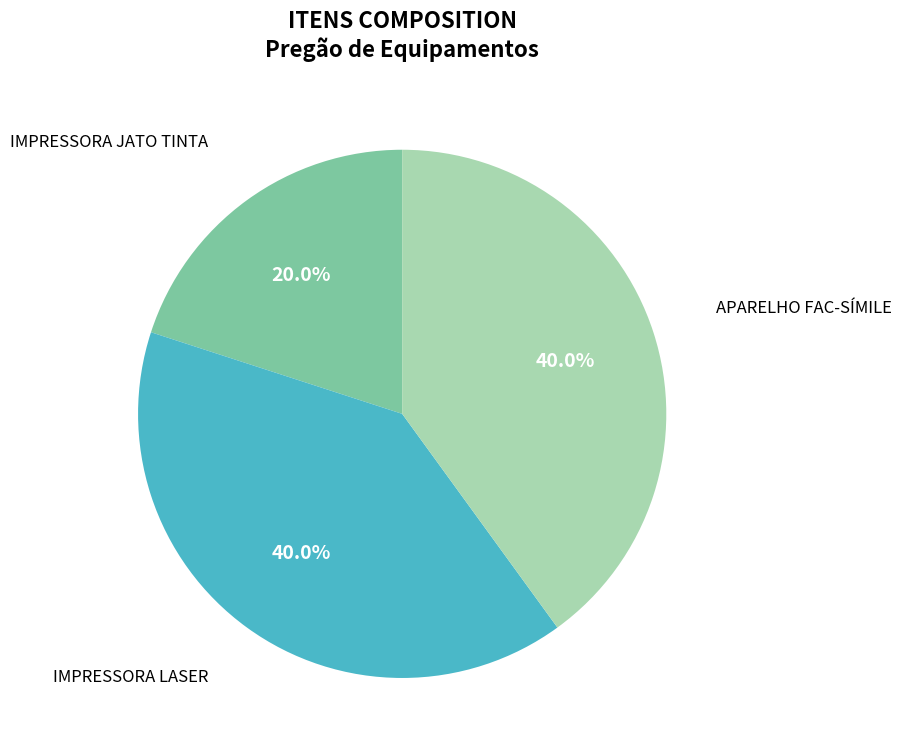

True or false: APARELHO FAC-SÍMILE accounts for 40% of the total.

True